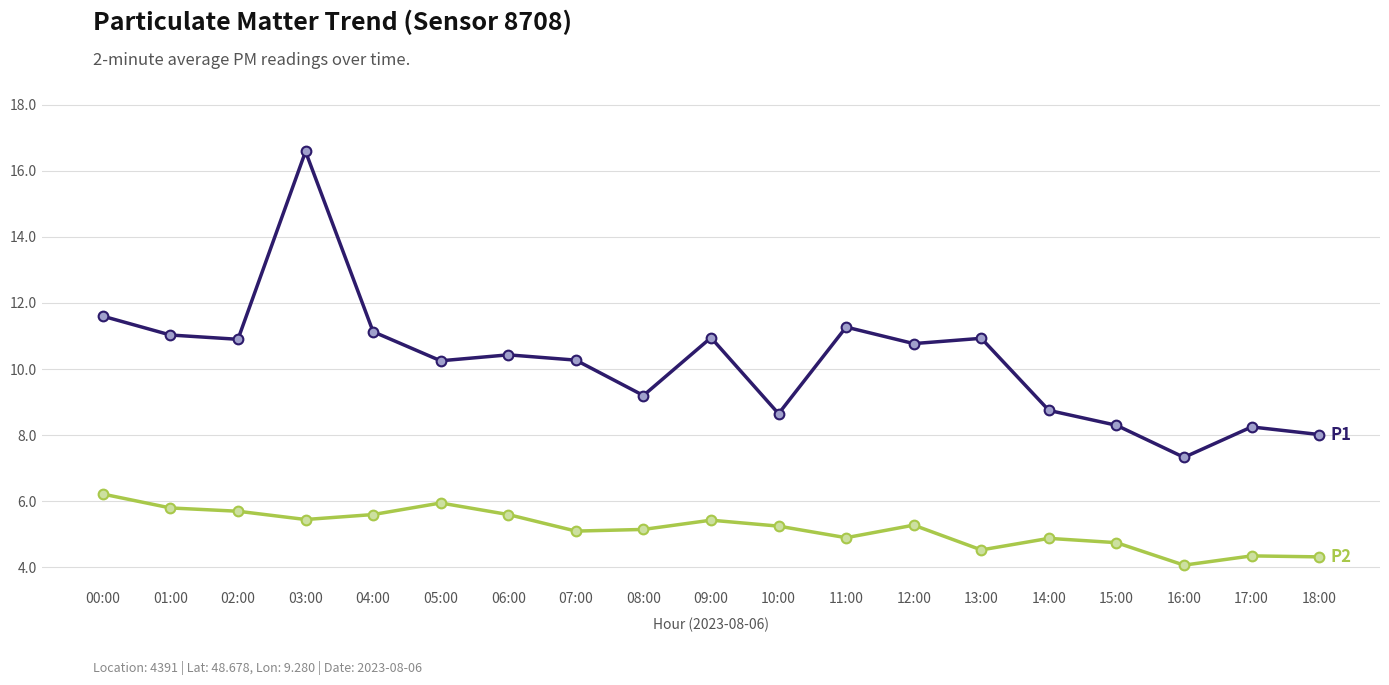

Count the number of categories in the chart.

19